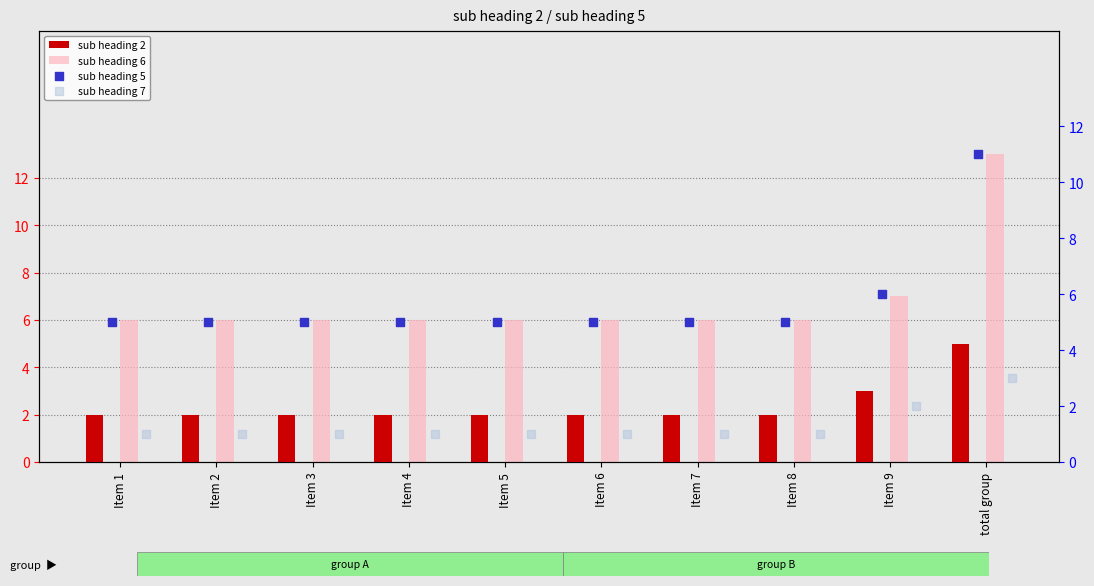

The value of sub heading 2 at Item 6 is 1. True or false?

False